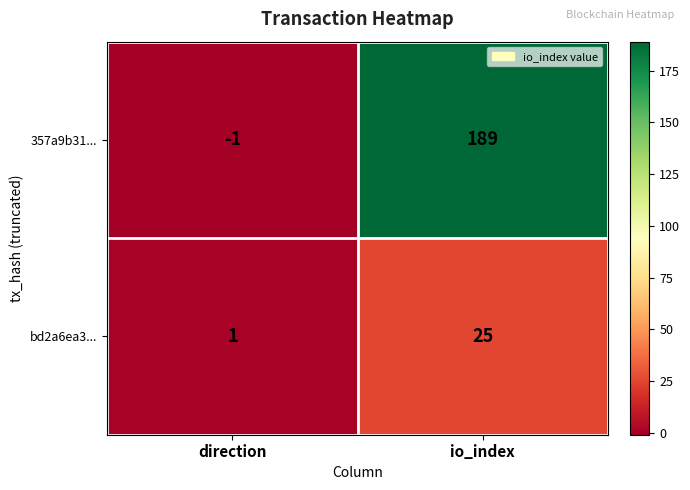

List the labels in order of bd2a6ea3... value, smallest first.

direction, io_index